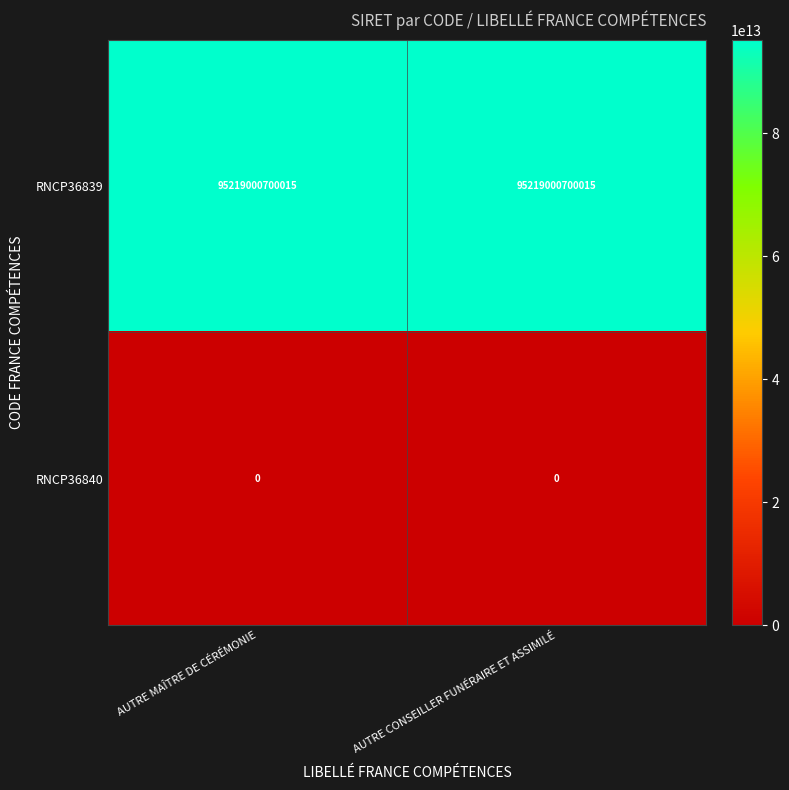

Rank the series by their maximum value, from highest to lowest.

RNCP36839, RNCP36840